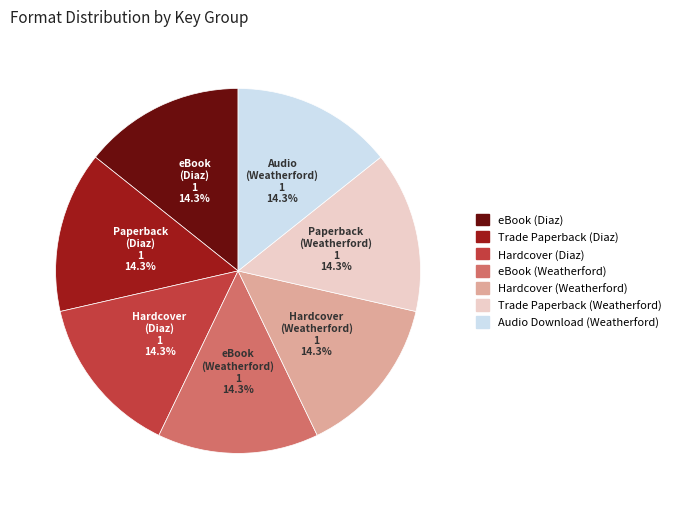

To the nearest percent, what is the average slice percentage?

14%